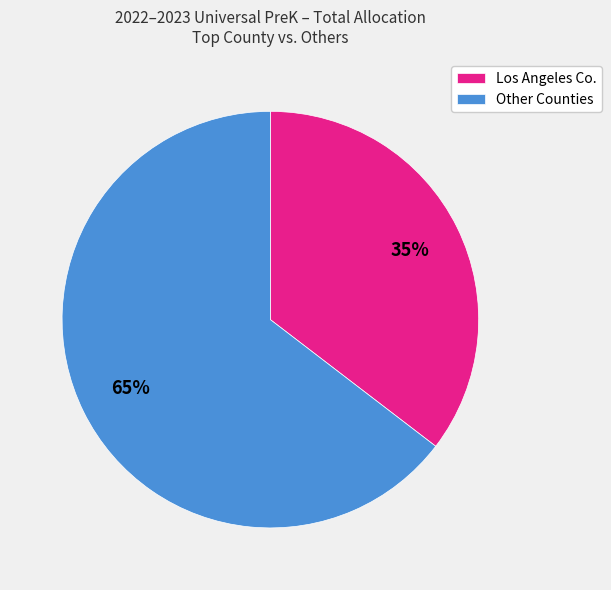

Approximately how many times larger is the value at Los Angeles Co. compared to Other Counties?

0.5